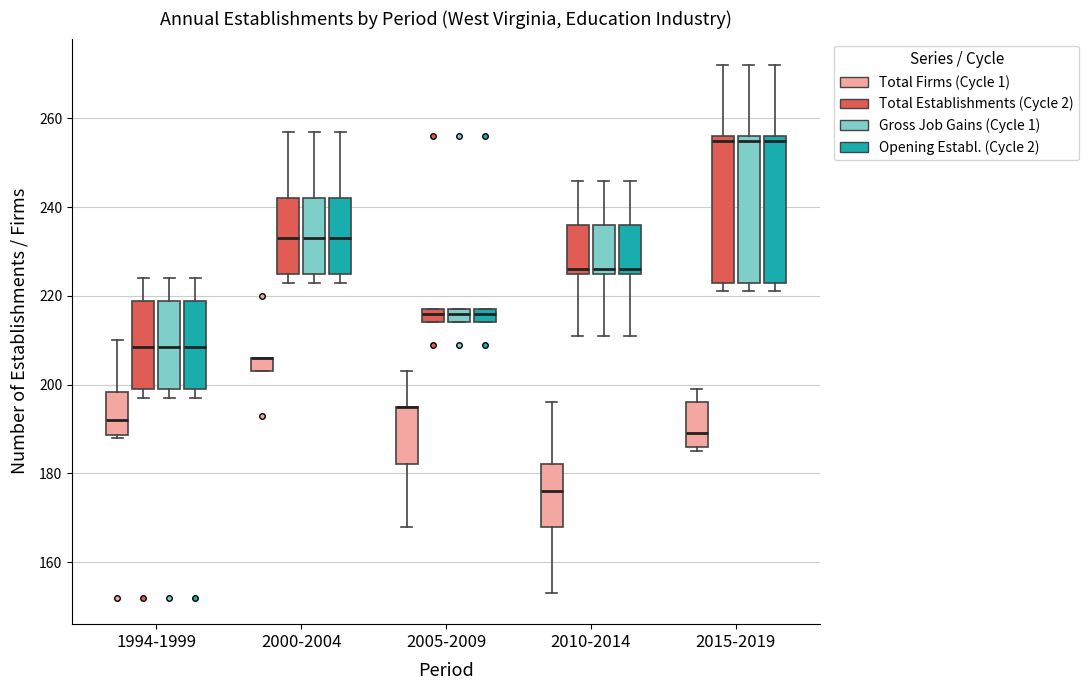

Where does the upper whisker of the box for 1994-1999 (Opening Establ. (Cycle 2)) end on the y-axis? The values are not printed on the chart, so give them approximately, as read against the axis.

224